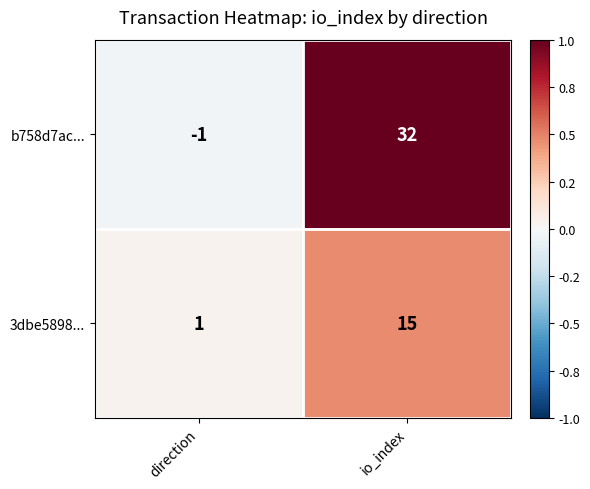

Reading left to right, extract all data points from this chart.

b758d7ac...: direction=-1	io_index=32
3dbe5898...: direction=1	io_index=15